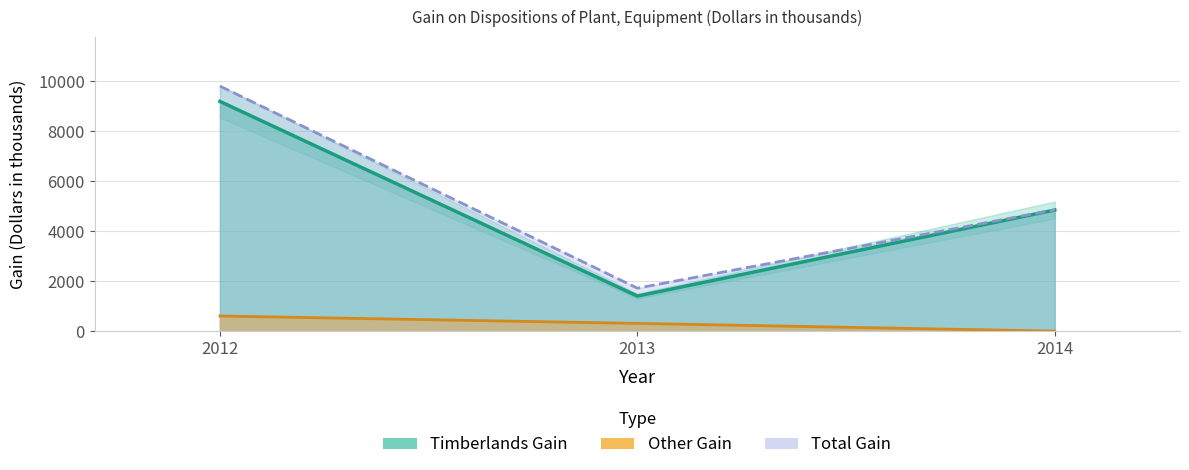

What is the value of the Total Gain point at the 3rd from the left?

4861